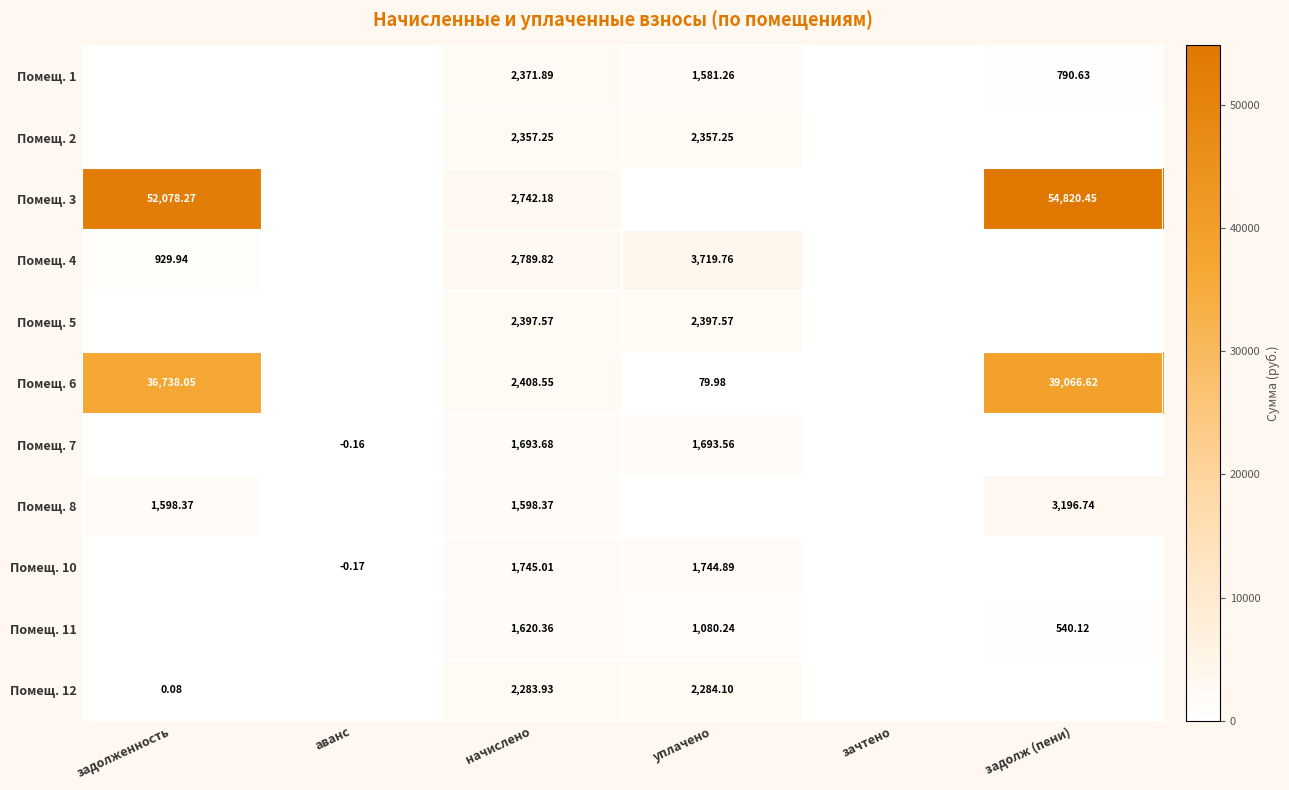

Which has a higher value, задолженность or зачтено?

задолженность